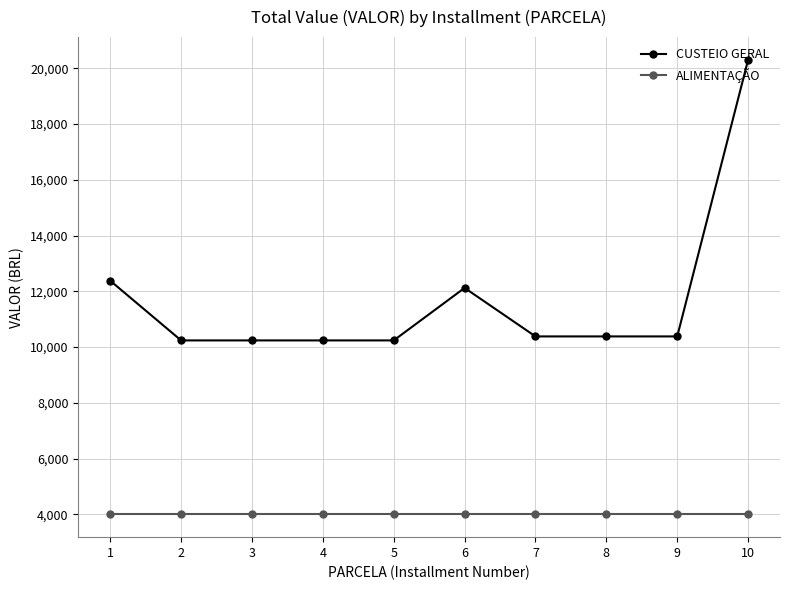

What is the smallest value displayed?

4000.0